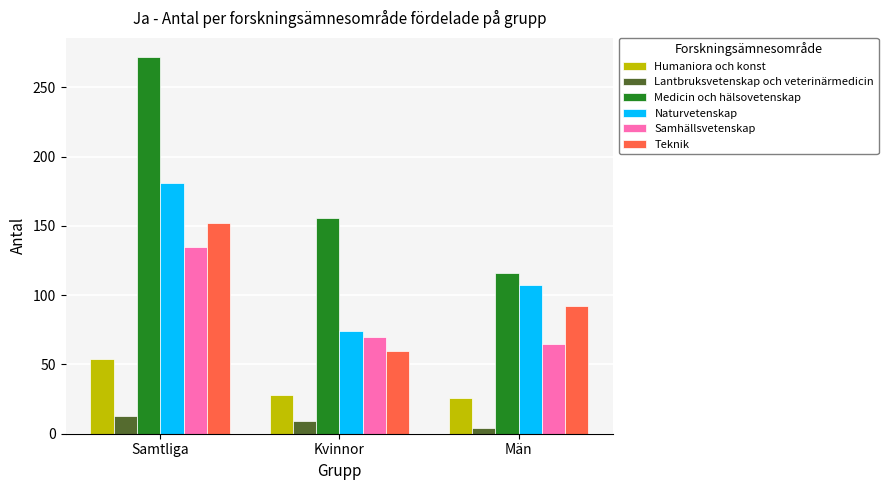

Is the value of Humaniora och konst at Män greater than the value of Teknik at Kvinnor?

No